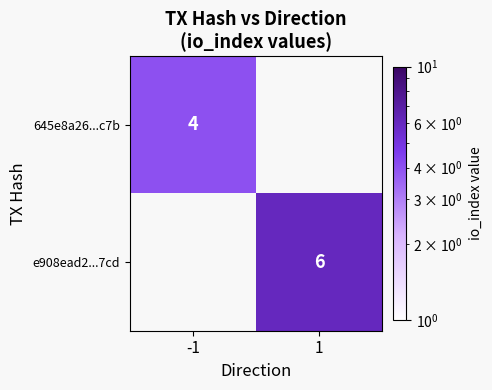

The value of e908ead2...7cd at 1 is 6. True or false?

True